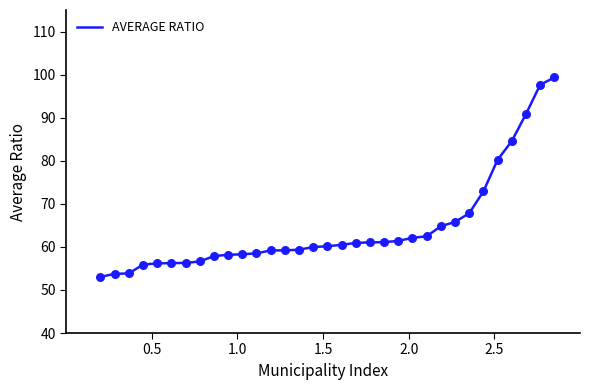

What is the difference between the maximum and minimum values?

46.3